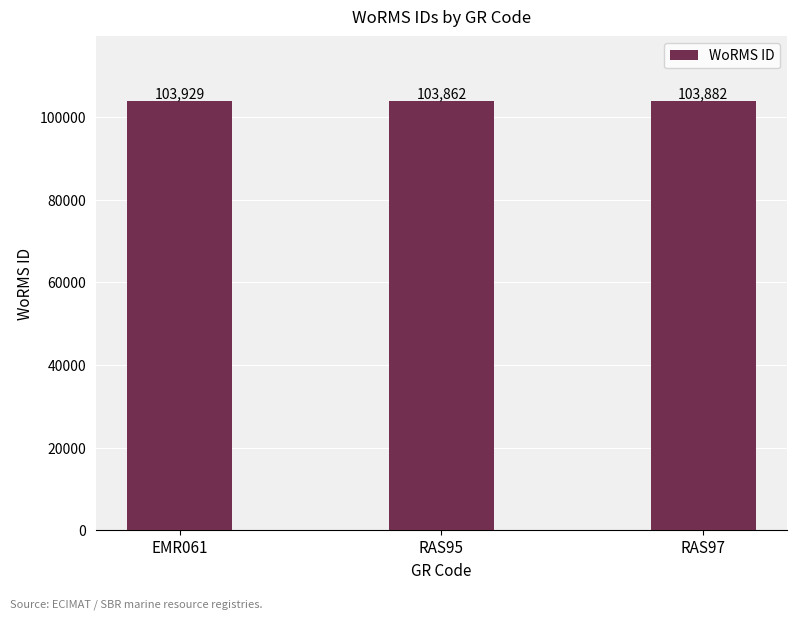

Reading left to right, what are all the values shown in this chart?

EMR061=103929	RAS95=103862	RAS97=103882